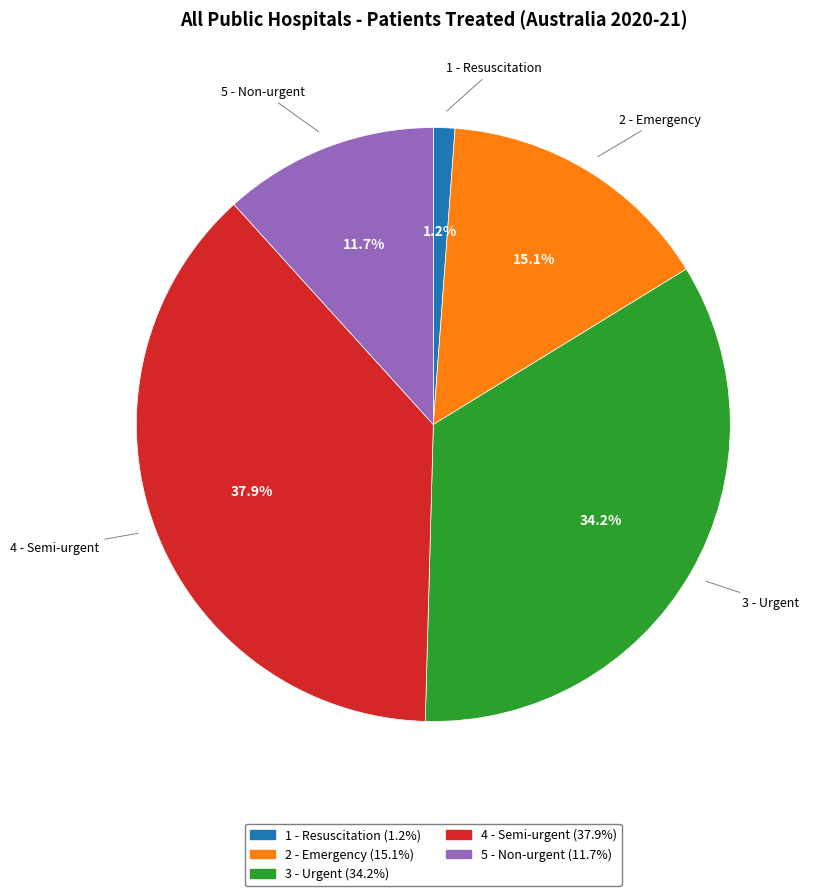

Which category has the biggest portion of the pie?

4 - Semi-urgent